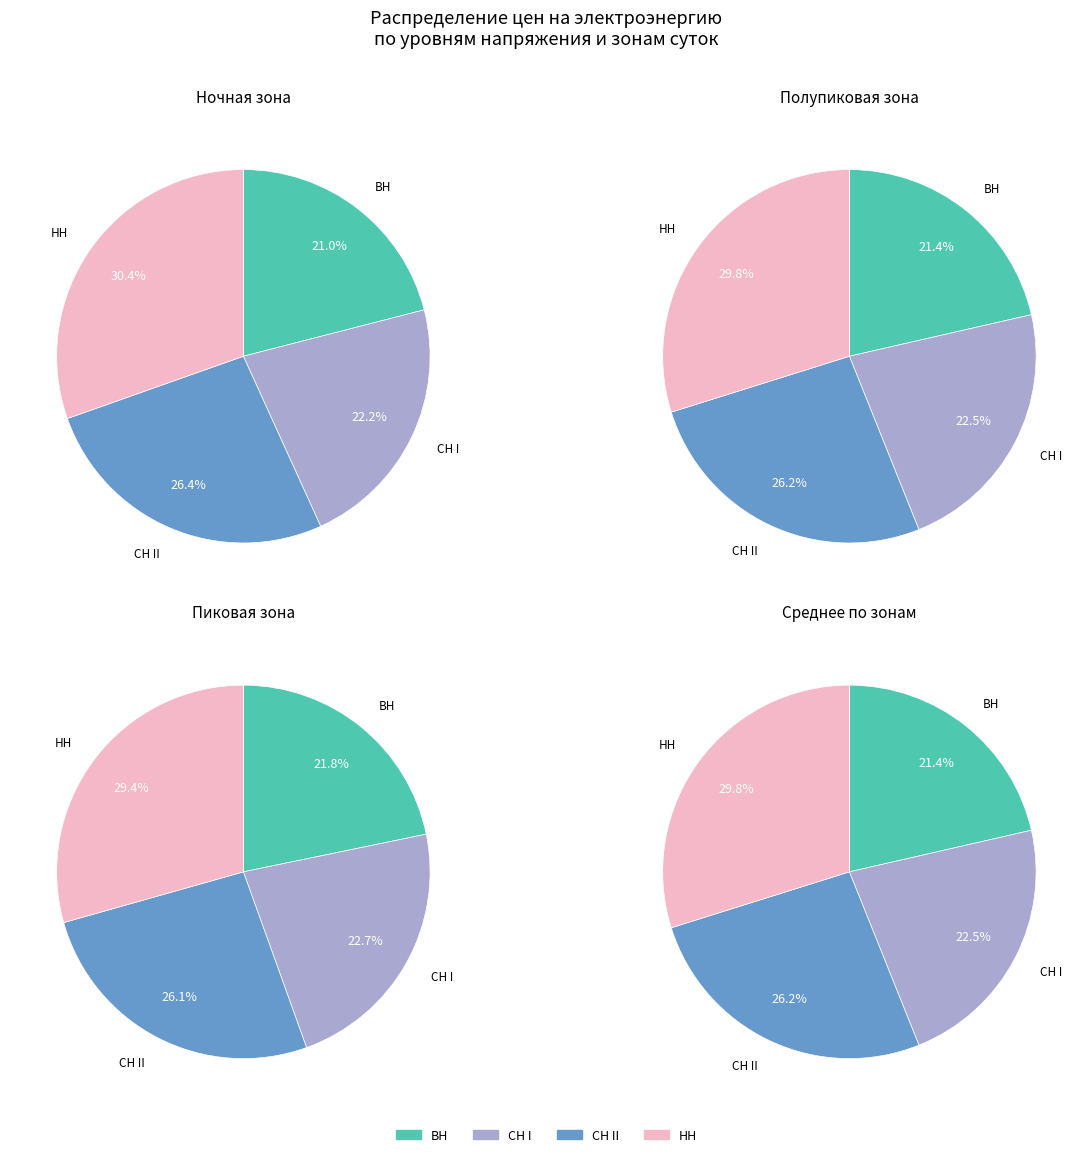

What percentage is the НН slice, to the nearest percent?

30%